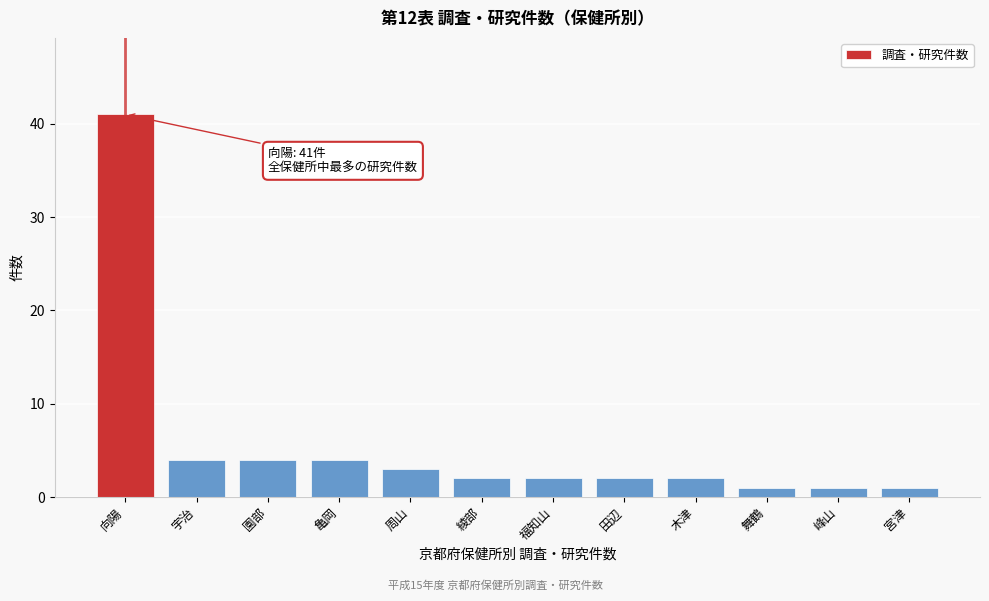

Reading right to left, what are all the values shown in this chart?

宮津=1	峰山=1	舞鶴=1	木津=2	田辺=2	福知山=2	綾部=2	周山=3	亀岡=4	園部=4	宇治=4	向陽=41